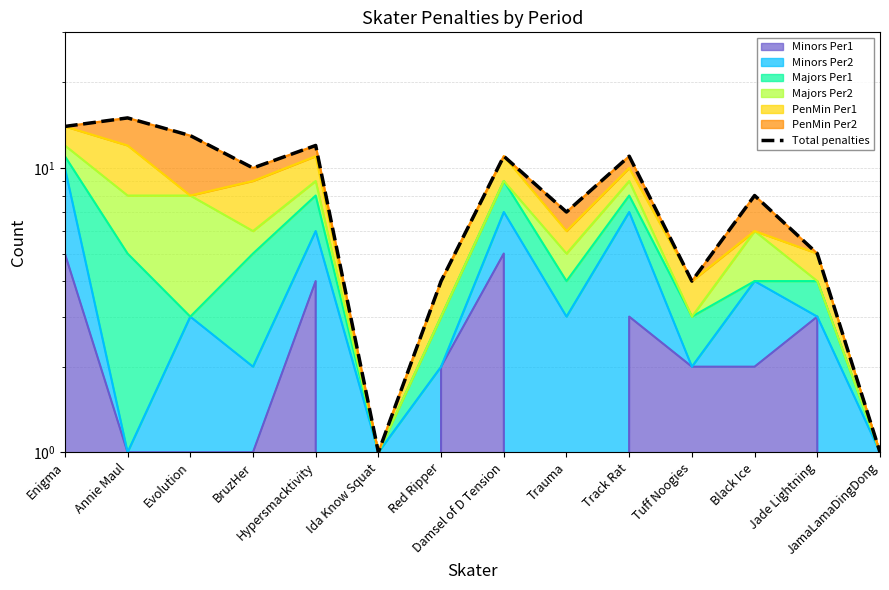

At which category does the data reach its first local valley?

BruzHer